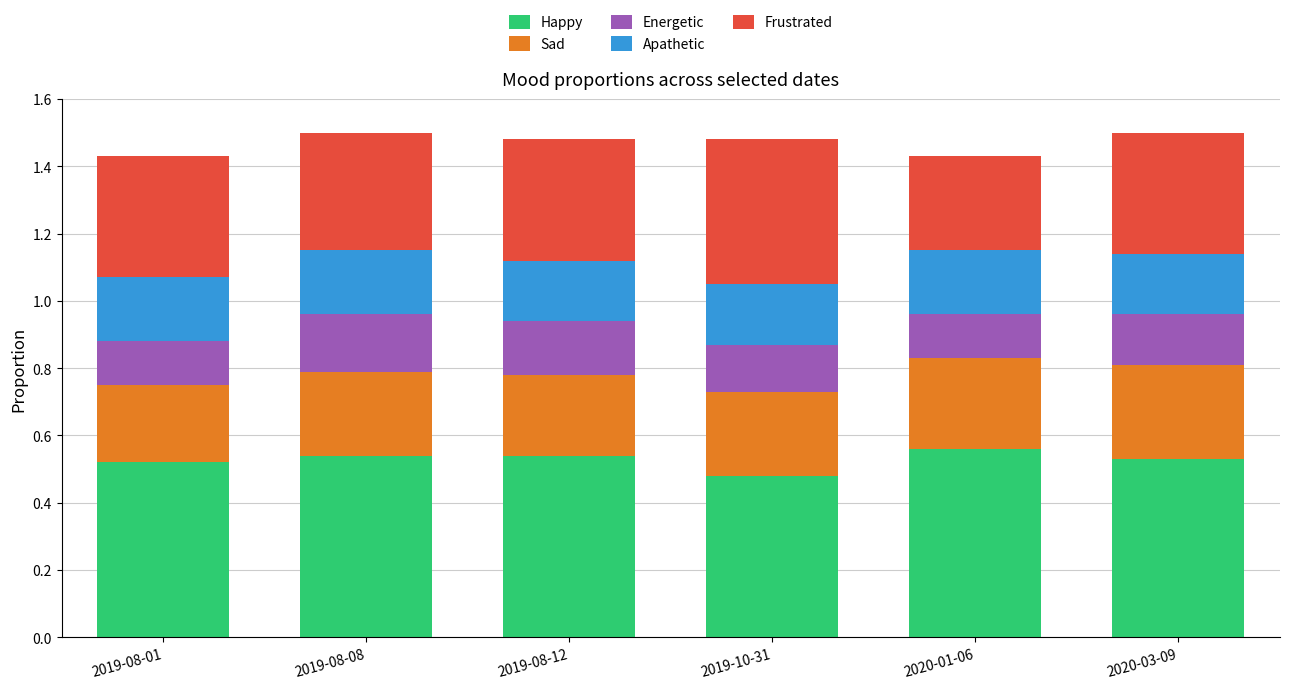

What is the sum of all Happy values?

3.2